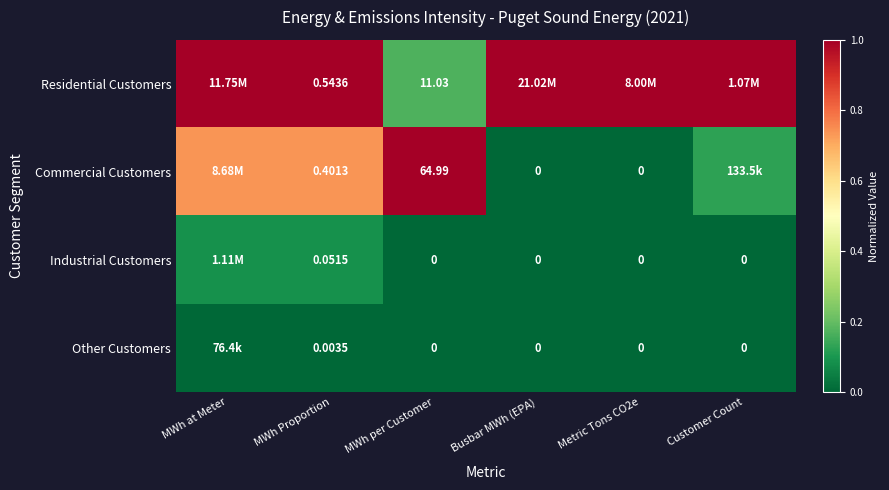

What is the greatest value displayed?

1.0